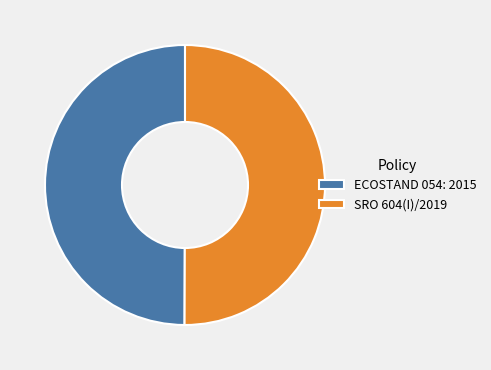

Combined, do SRO 604(I)/2019 and ECOSTAND 054: 2015 account for over 50%?

Yes